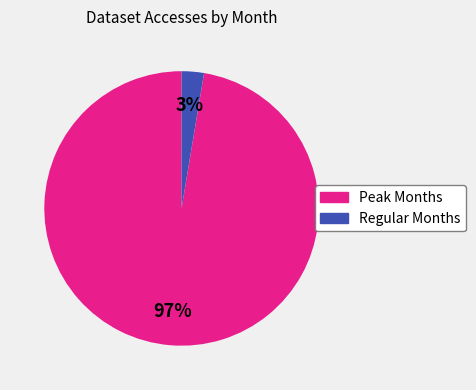

How many slices are in this pie chart?

2